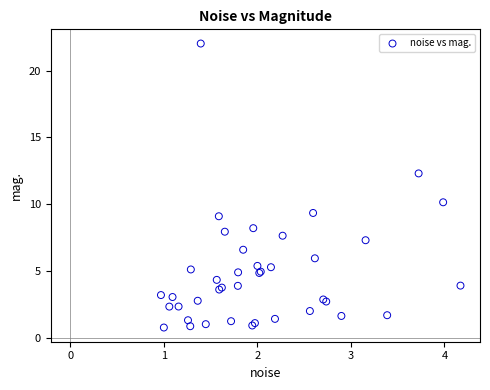

What Y value in the scatter plot is closest to 11?

10.1